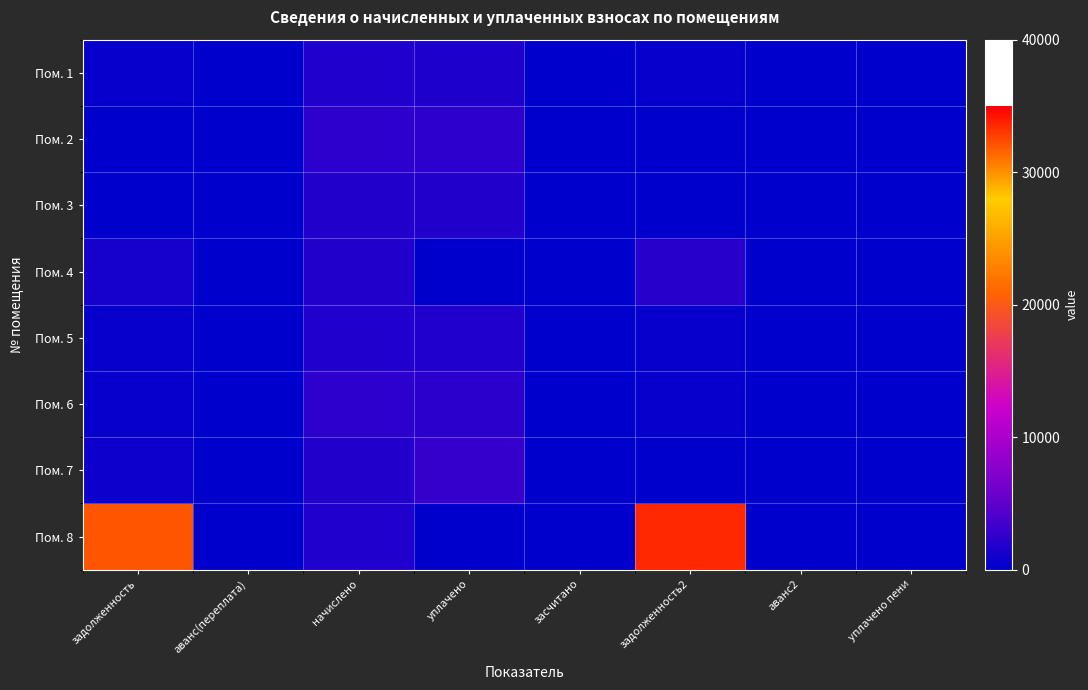

Which series has the largest range (max minus min)?

Пом. 8